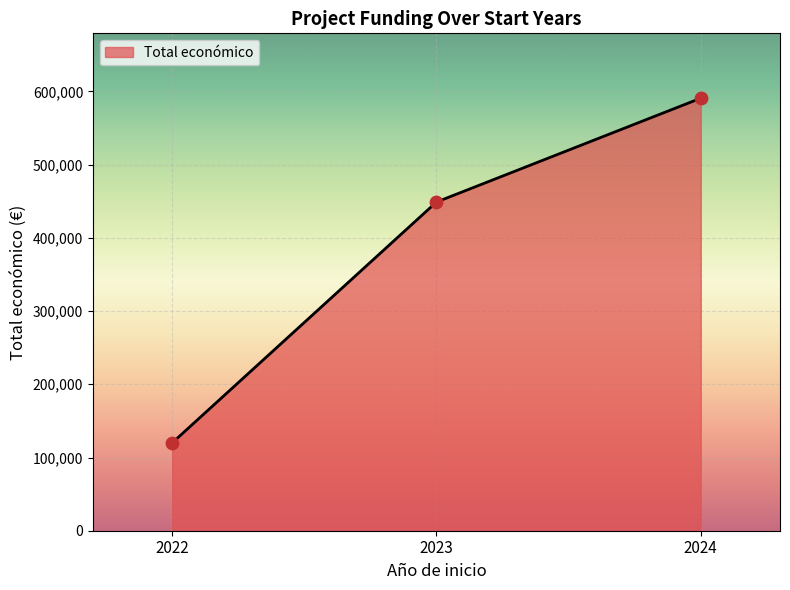

Between 2022 and 2024, which is larger?

2024